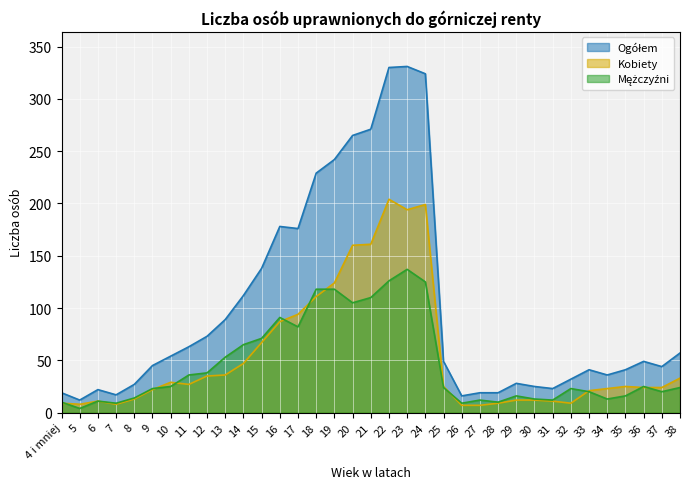

Which has a higher value, 38 or 29?

38